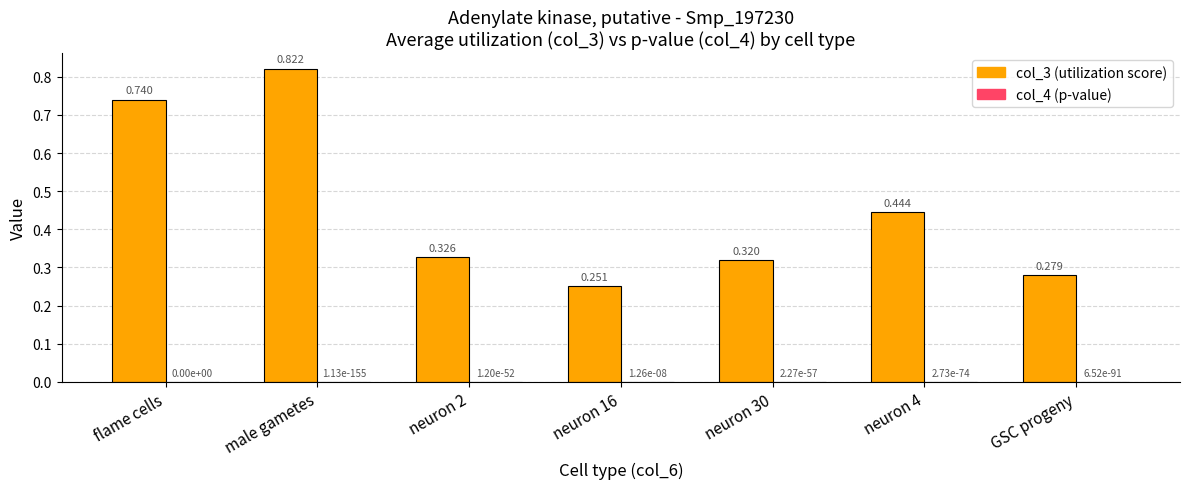

How many groups of bars are there?

7